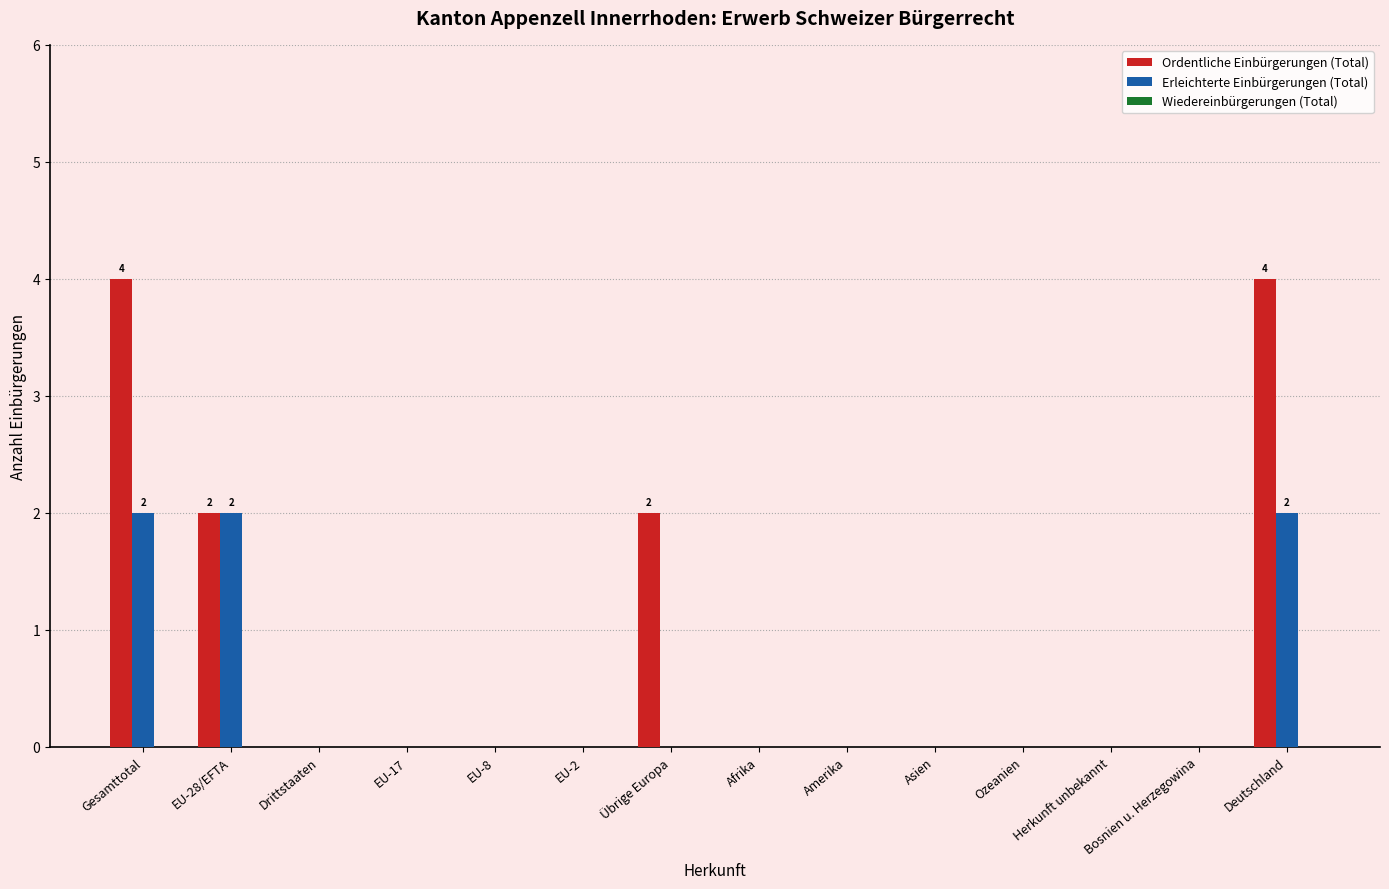

True or false: Erleichterte Einbürgerungen (Total) has a value of 0 at Herkunft unbekannt.

True